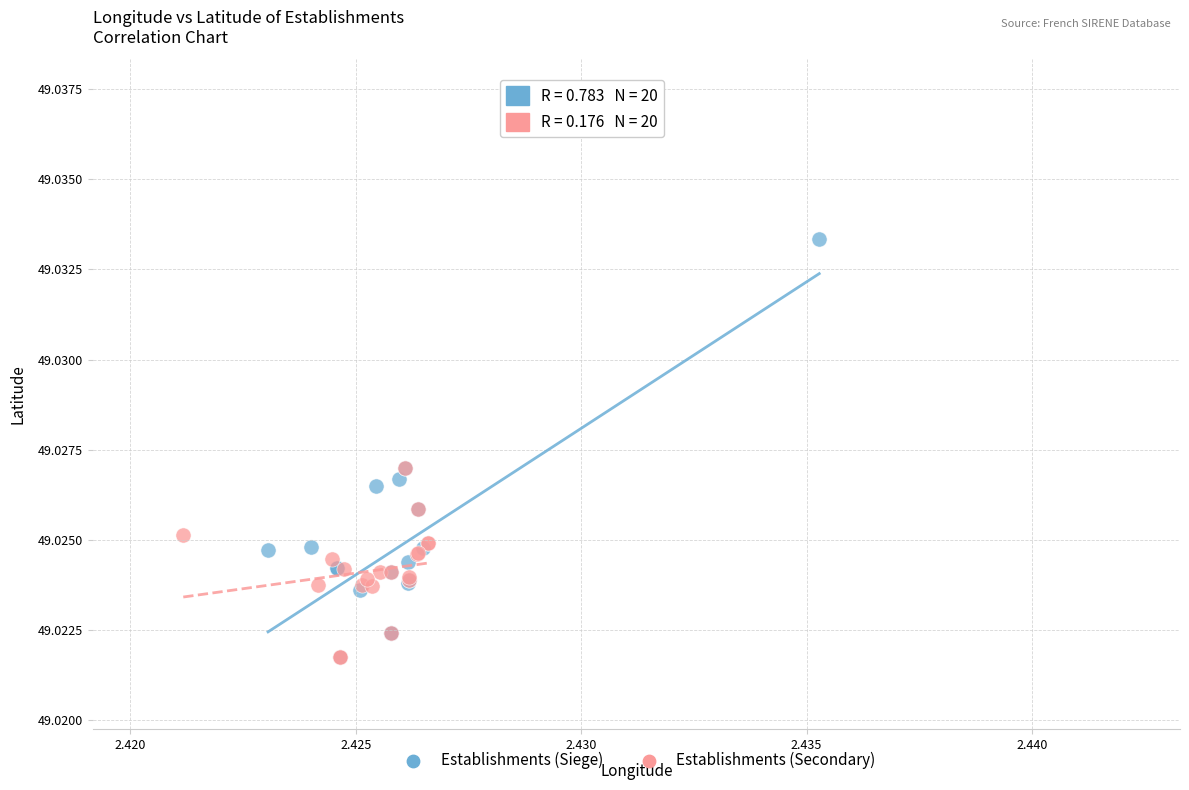

Which series reaches the maximum Y coordinate?

Establishments (Siege)